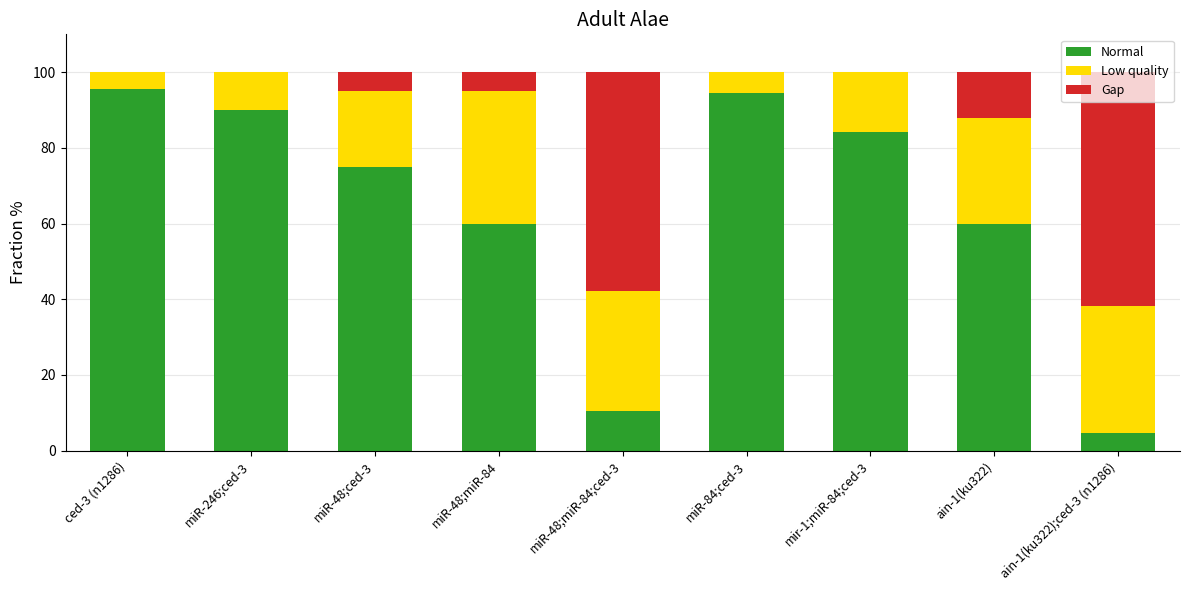

True or false: Normal has a value of 75.0 at miR-48;ced-3.

True